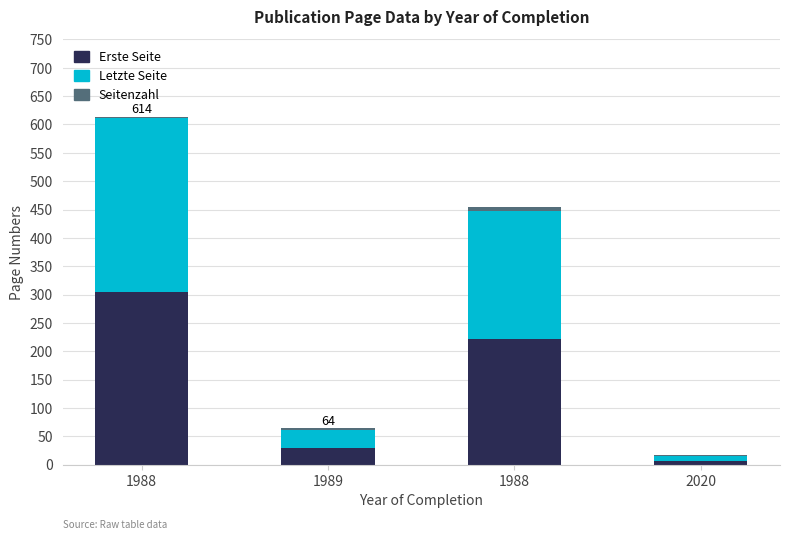

Between 2020 and 1988, which is larger?

1988